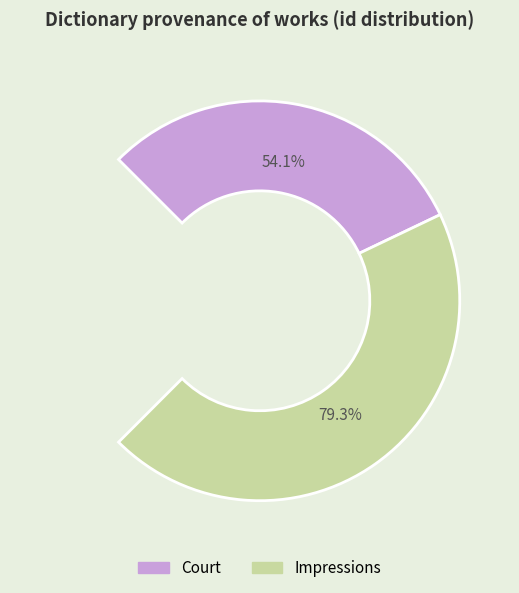

Is the sum of Impressions and Court greater than half?

Yes